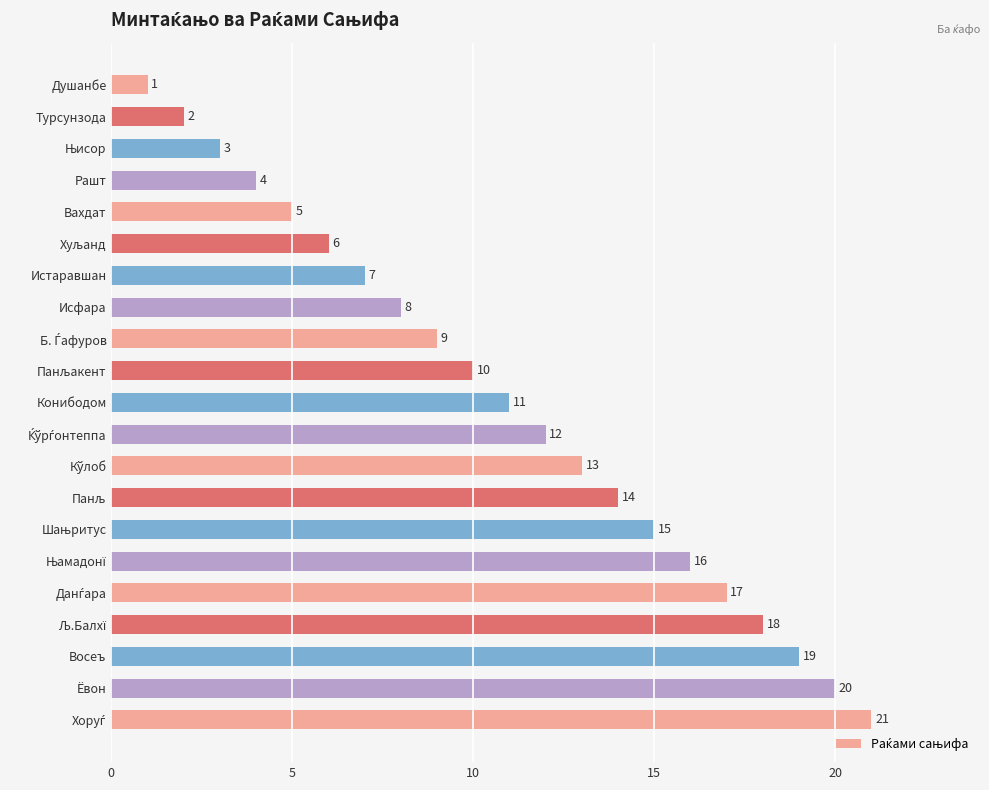

How many values are below 11?

10